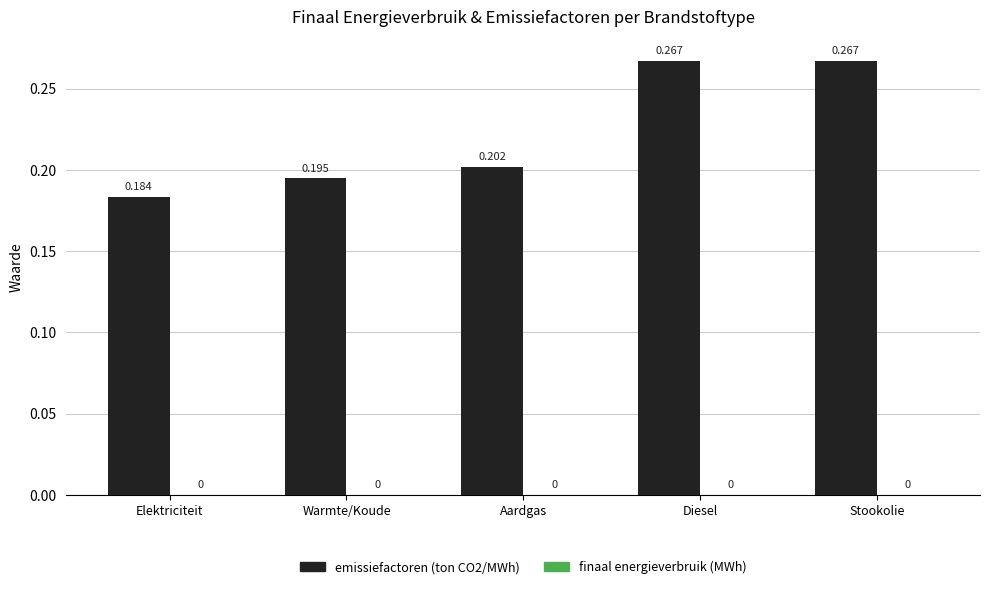

Which category has the lowest value across all series?

Elektriciteit